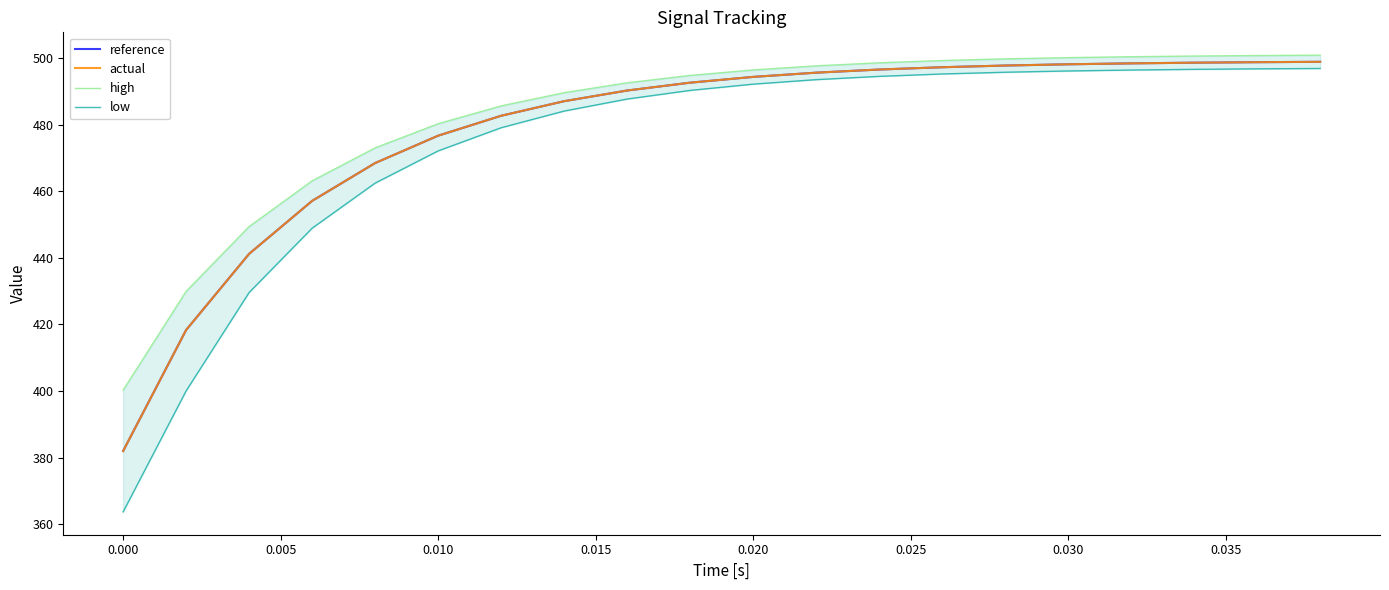

True or false: low has more than 0 interior local peaks.

False